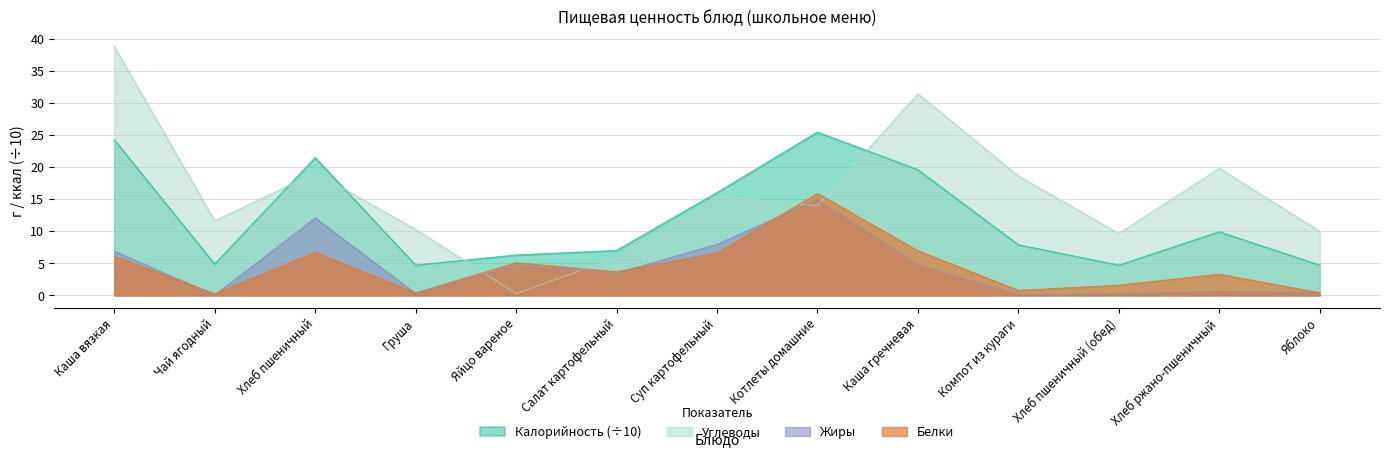

At which category does Калорийность reach its first local peak?

Хлеб пшеничный